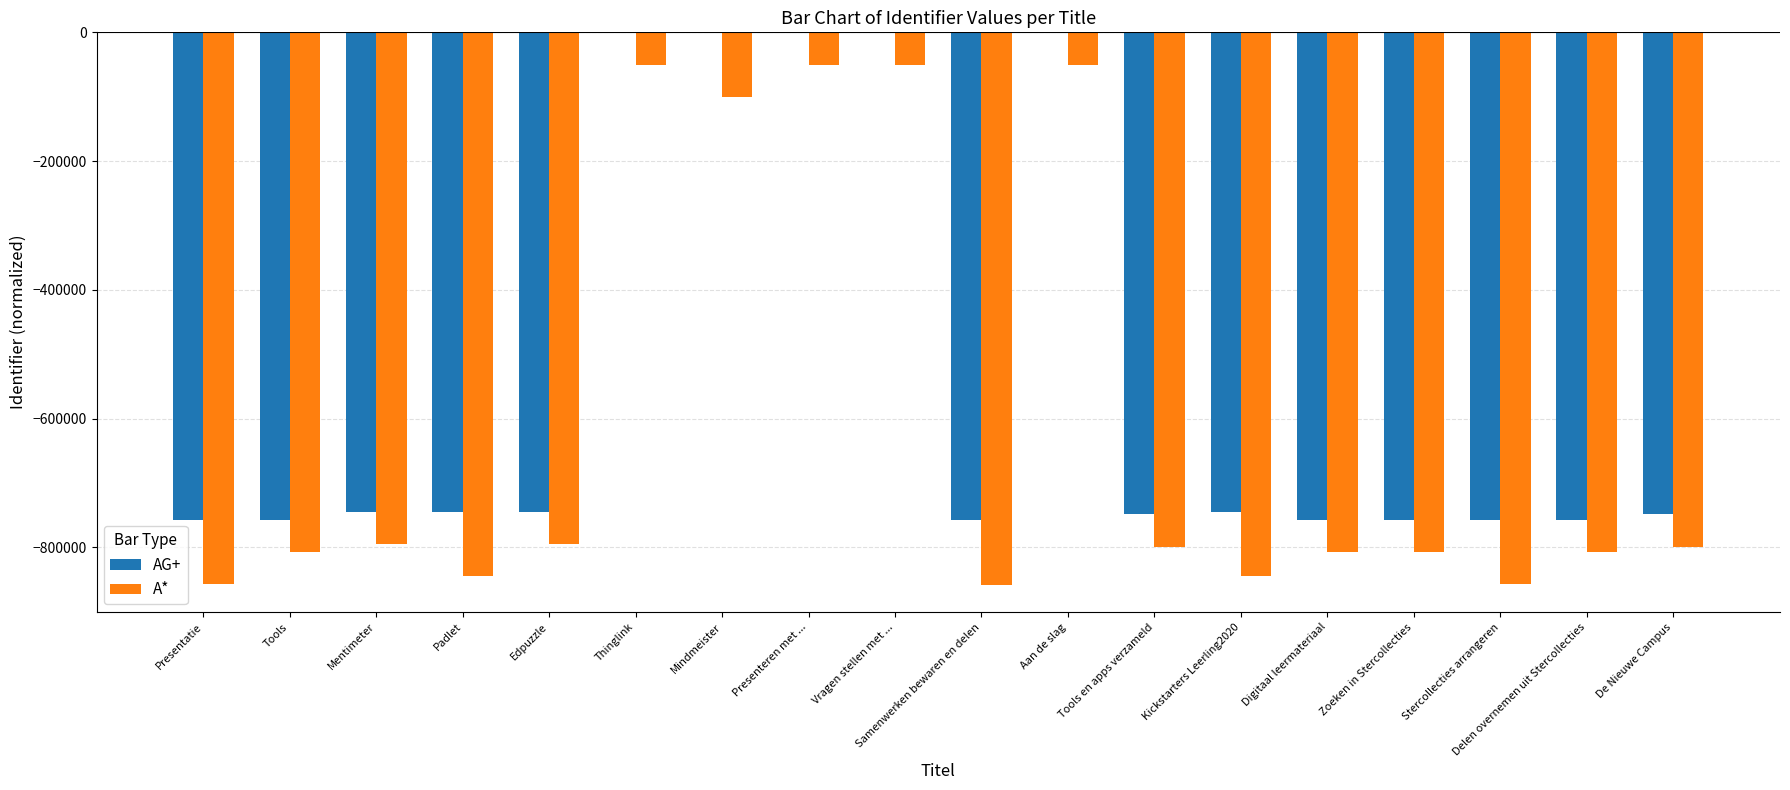

How many groups of bars are there?

18